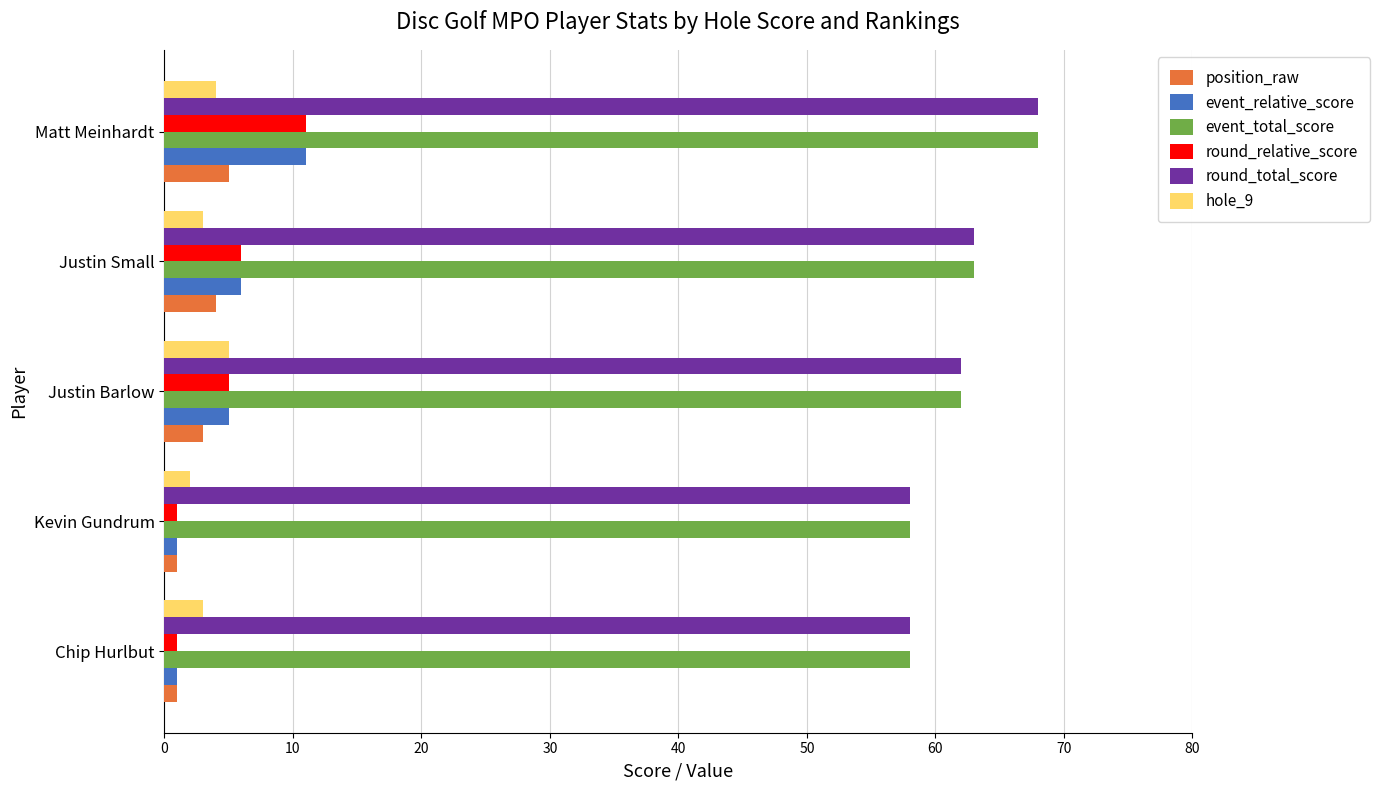

The event_relative_score series shows 6 at Justin Small. True or false?

True